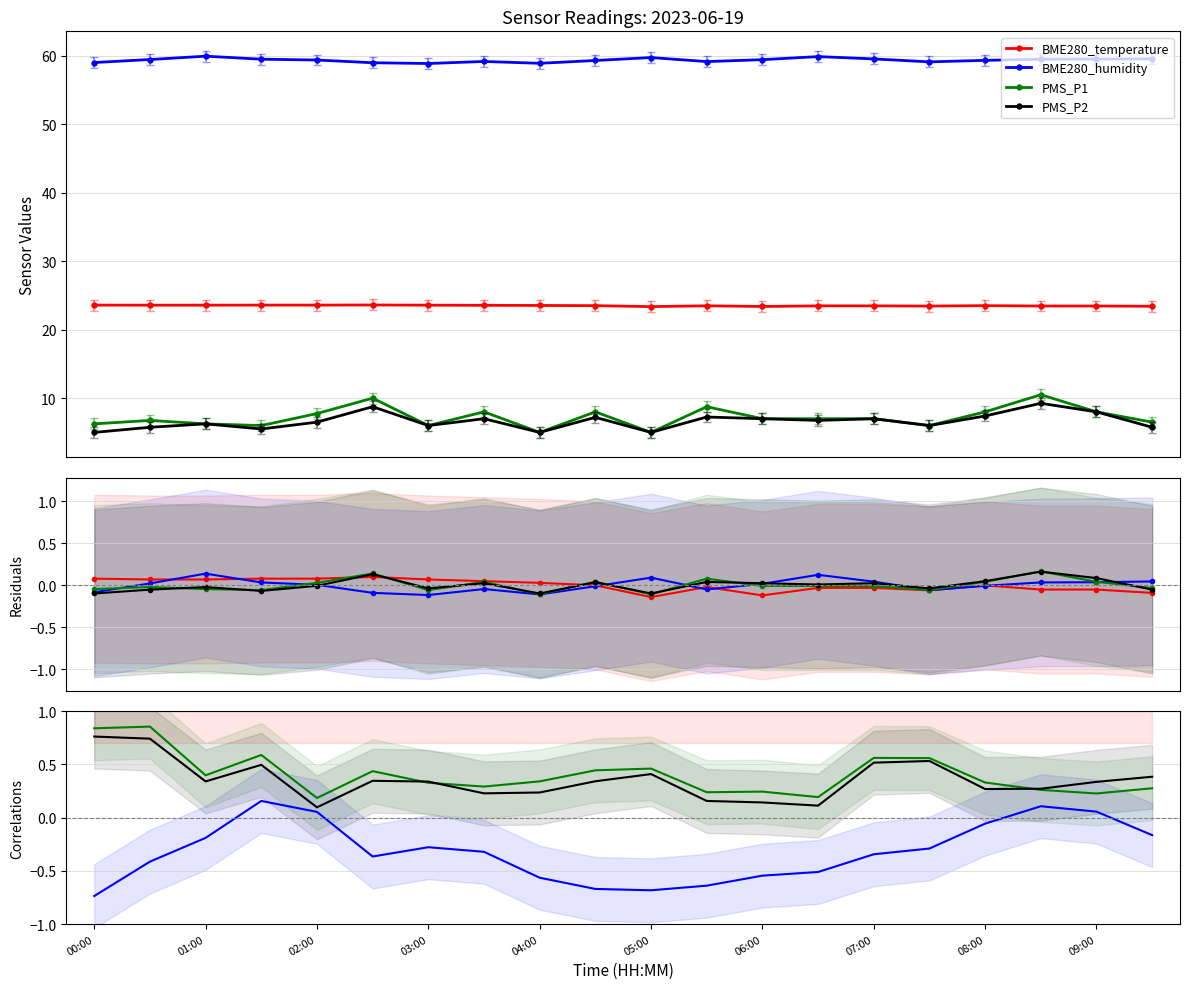

True or false: PMS_P1 and BME280_humidity cross at least once.

False